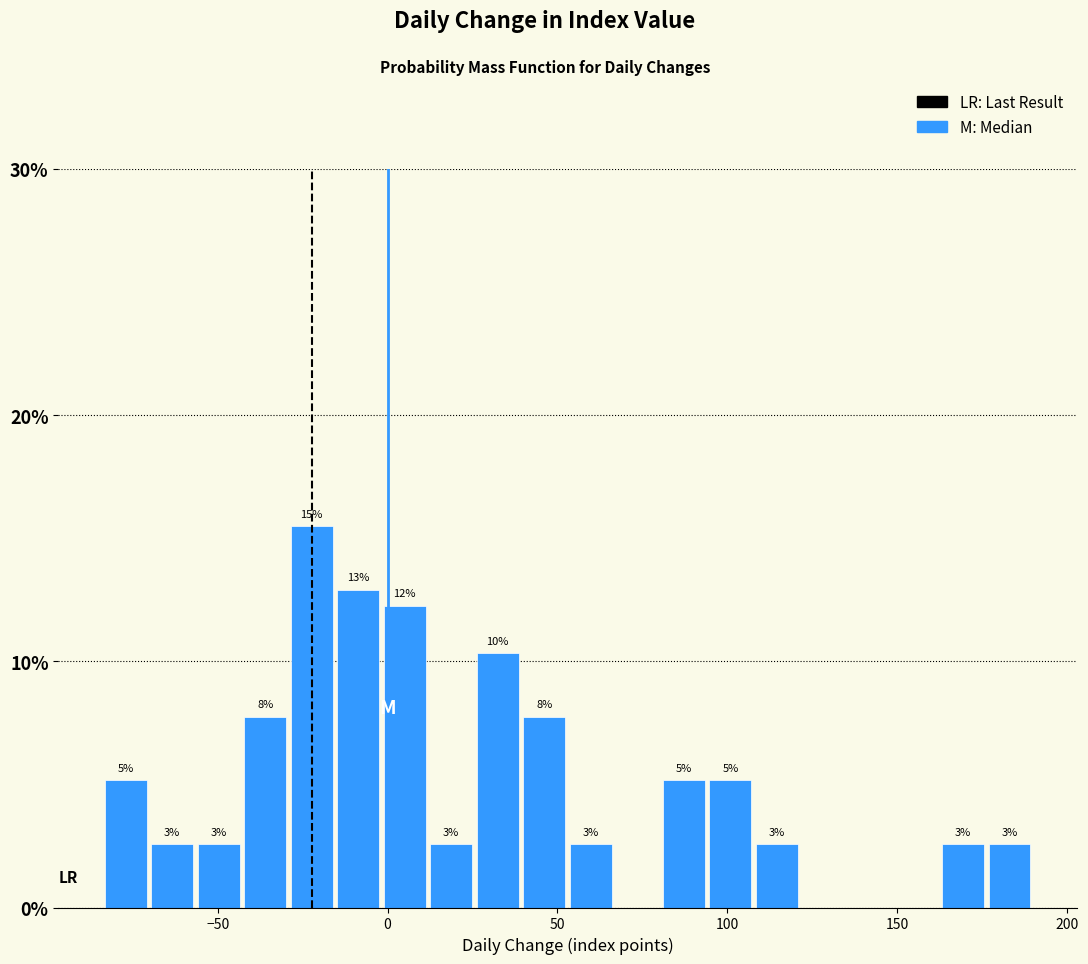

Around what value on the x-axis is the tallest bar? Give the approximate position of its centre, as read against the axis.

-20